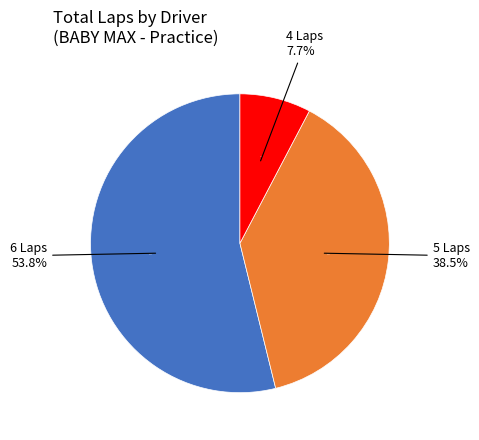

Does ENRIQUE VELASCO account for over 50% of the chart?

No